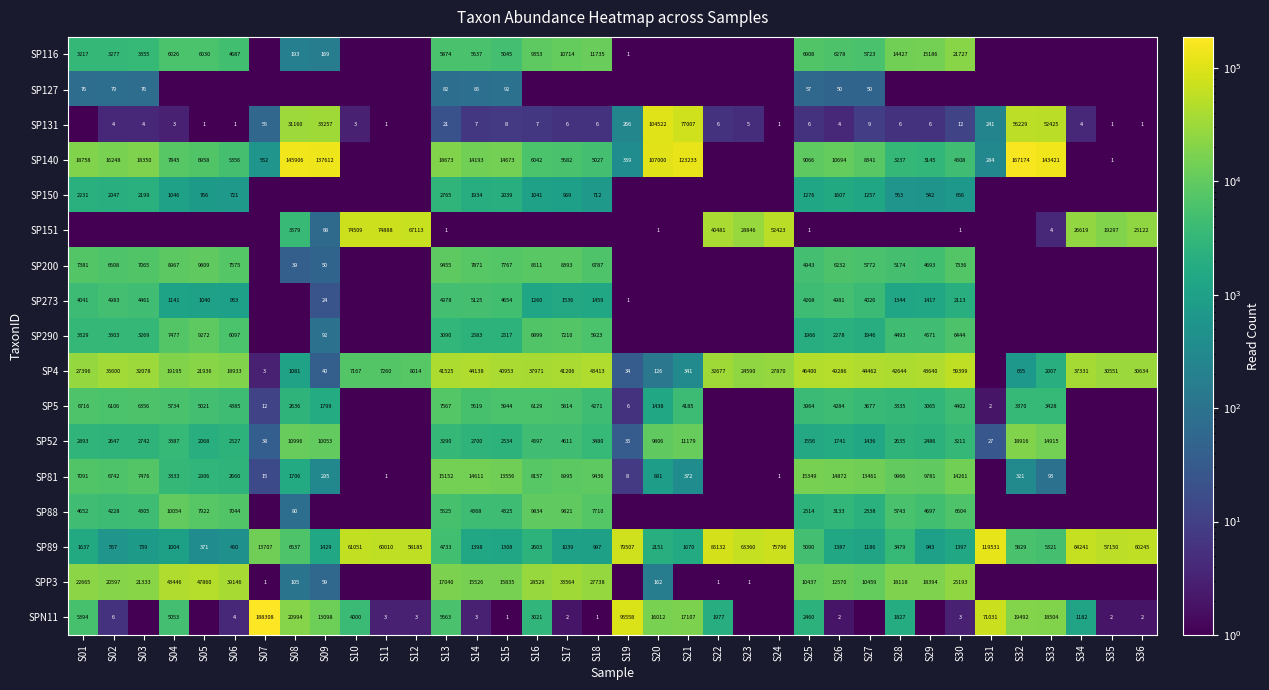

Which has a higher value, S06 or S07?

S06